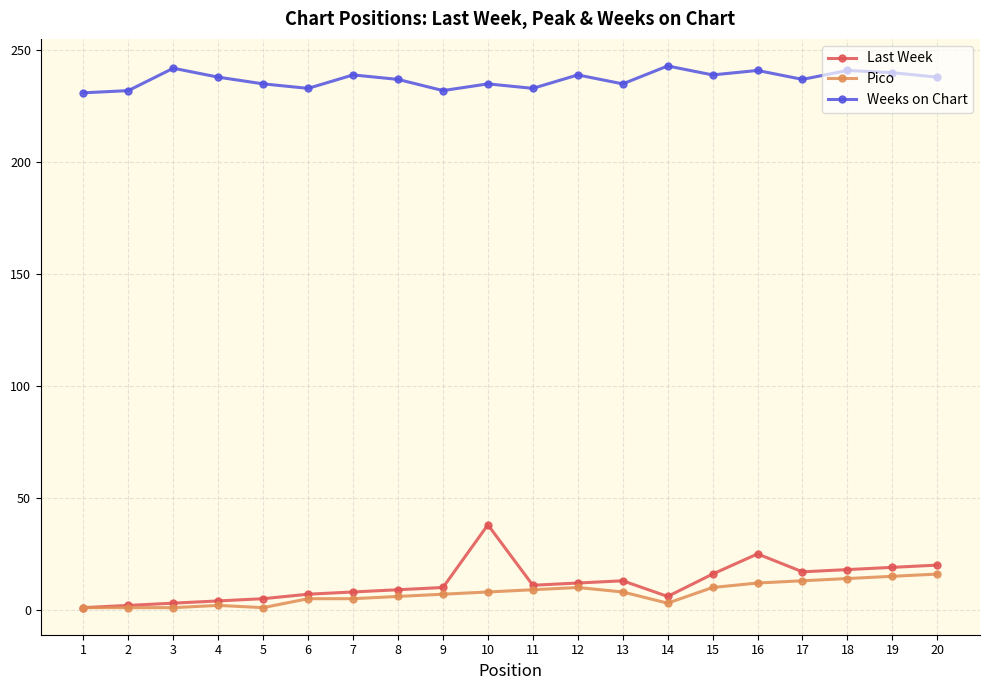

Which series has the largest total across all categories?

Weeks on Chart